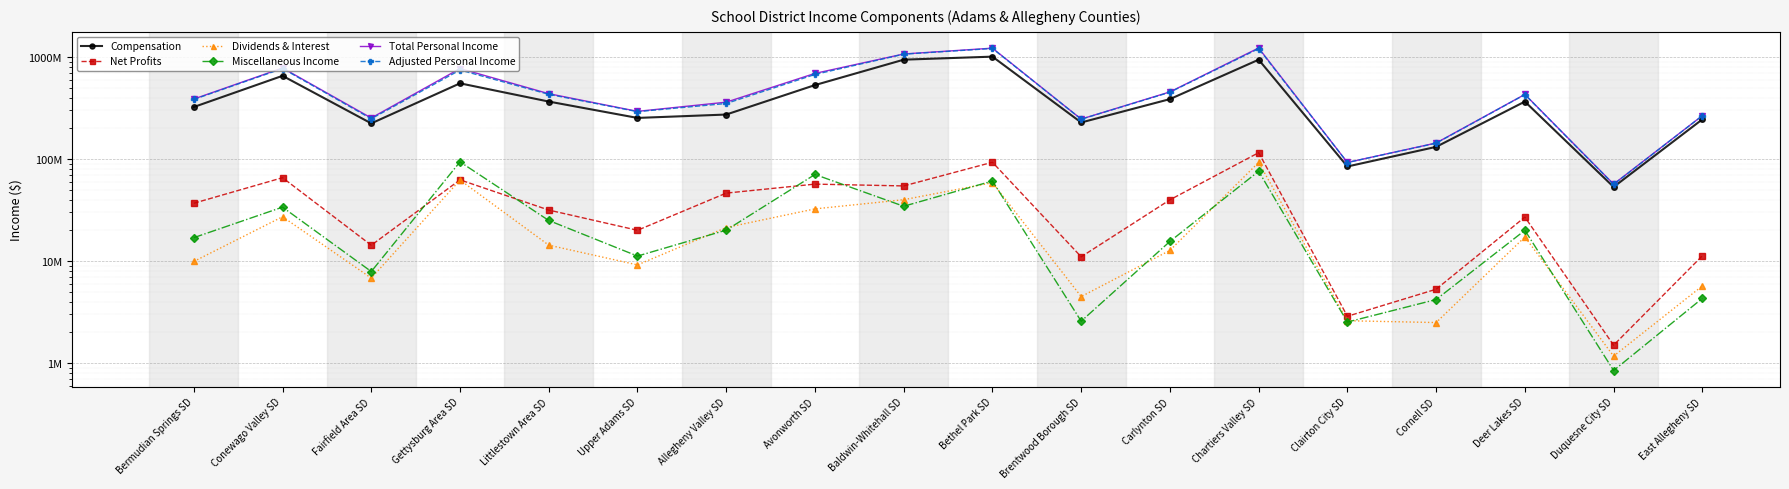

What is the label of the 2nd point from the right?

Duquesne City SD